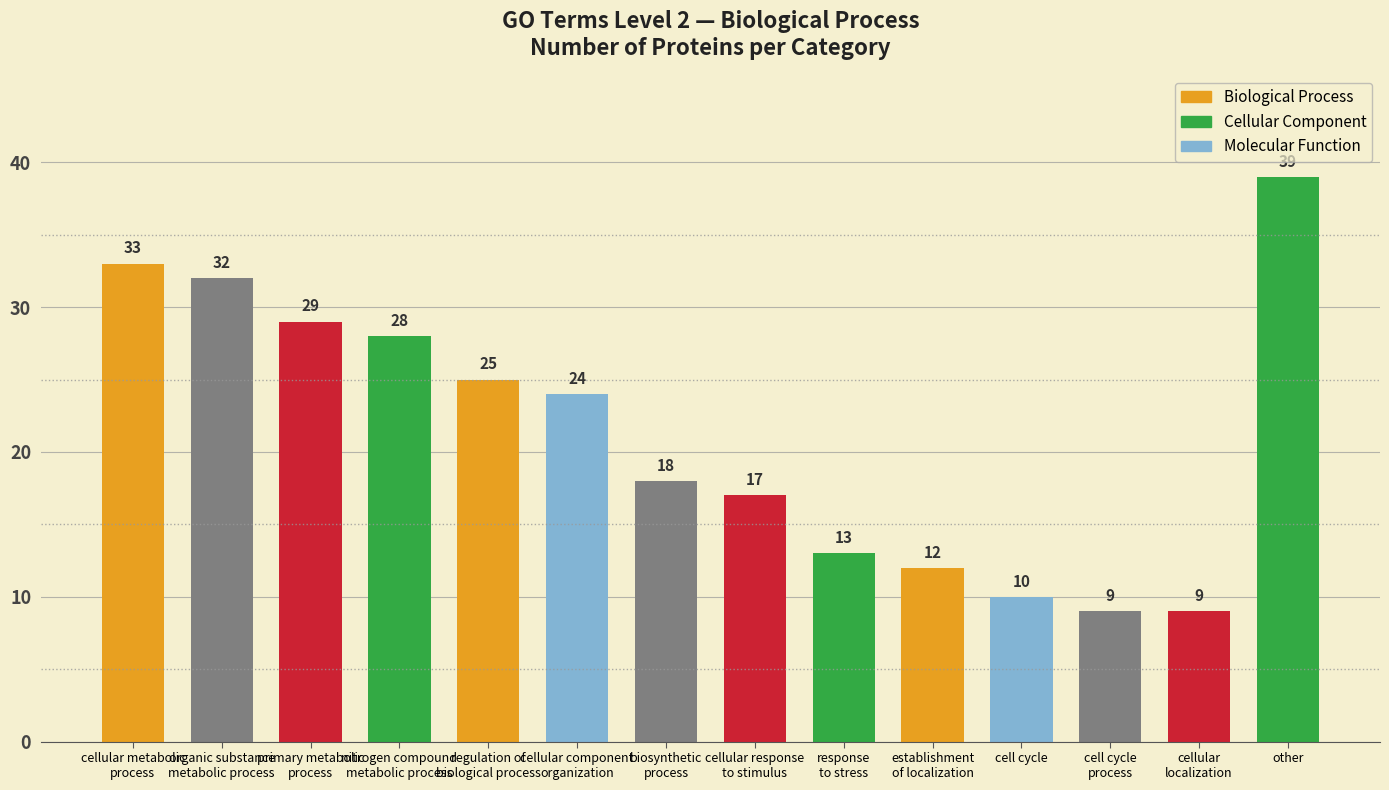

What is the maximum value shown in the chart?

39